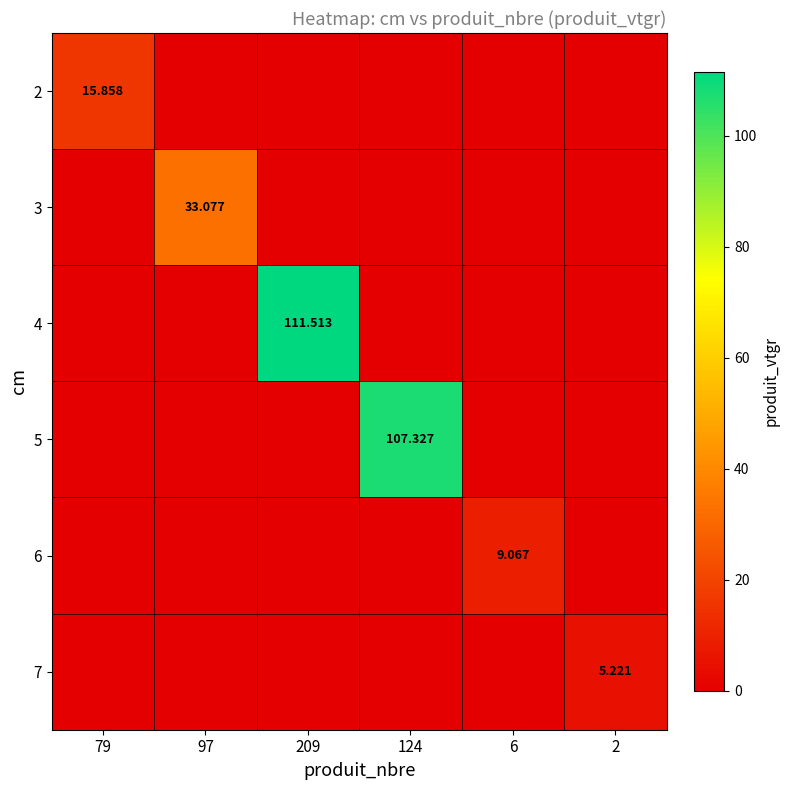

What is the sum of the 5 values at 124 and 97?

107.3